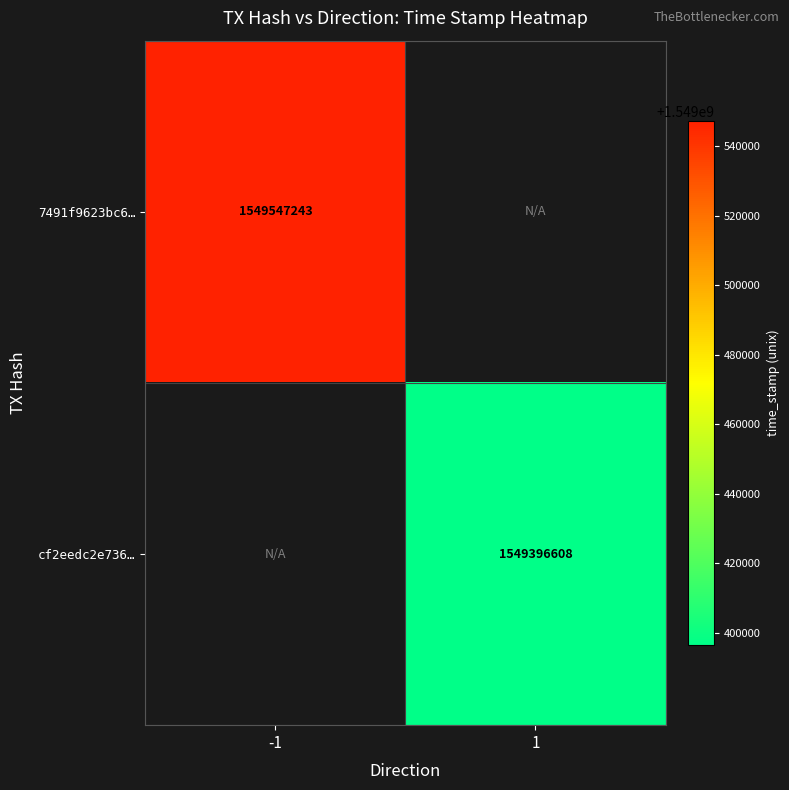

The value of 7491f9623bc6… at -1 is 2062051693. True or false?

False